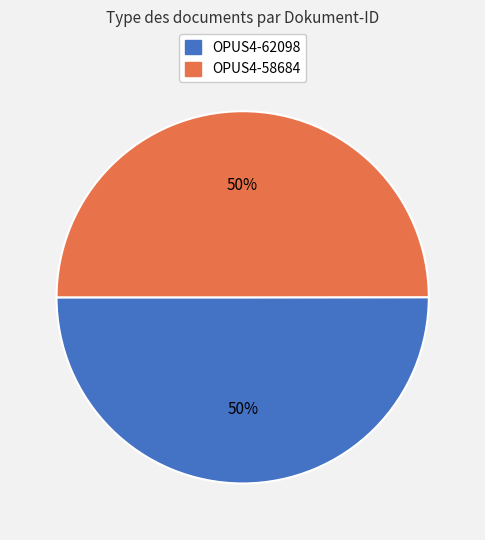

The OPUS4-62098 slice represents 56% of the pie. True or false?

False